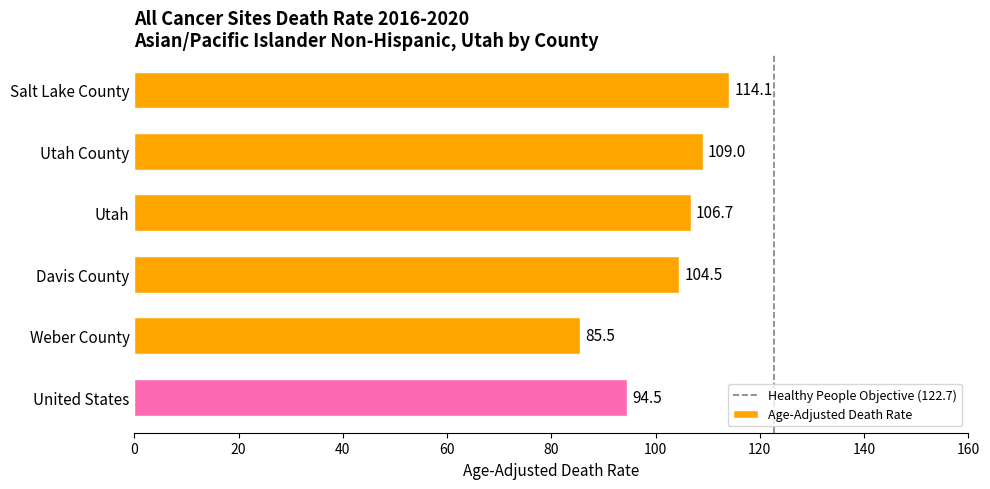

What is the change in value from Salt Lake County to United States?

-19.6